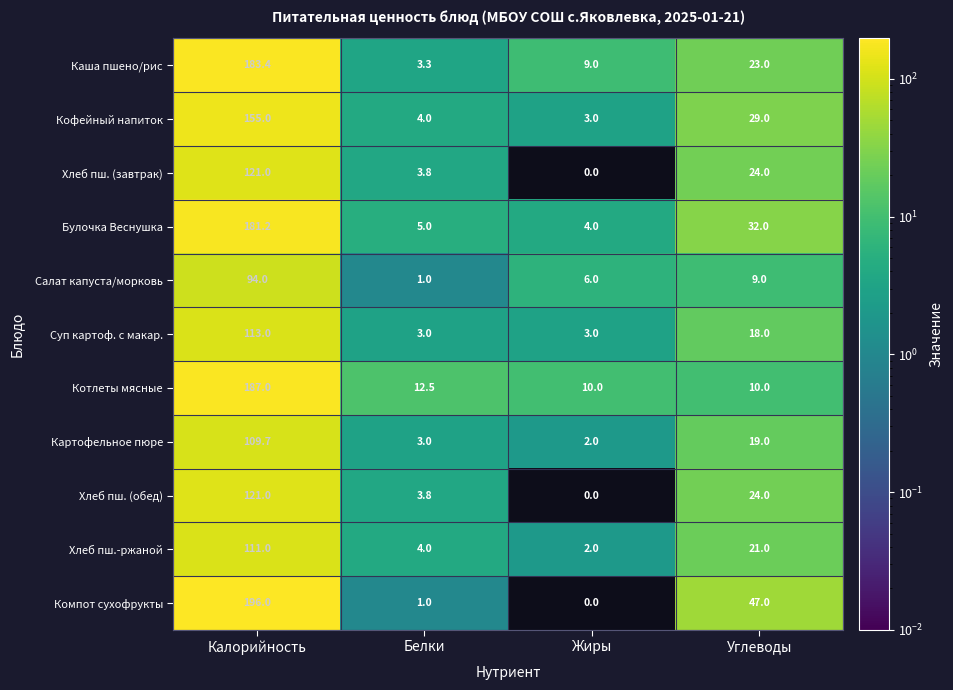

How many categories are shown in the chart?

4